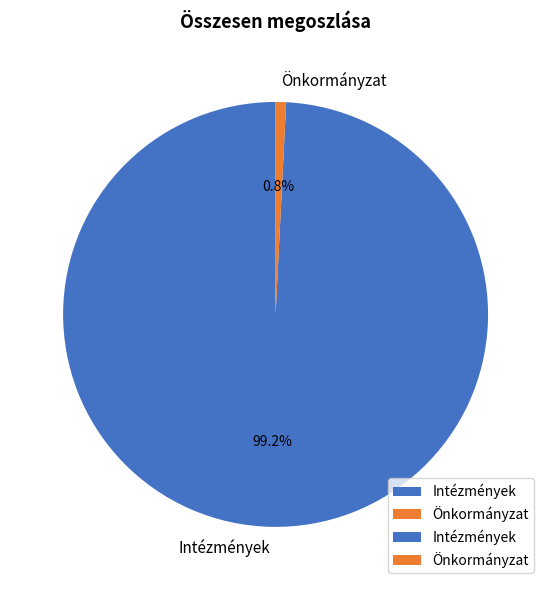

Does Önkormányzat account for over 50% of the chart?

No